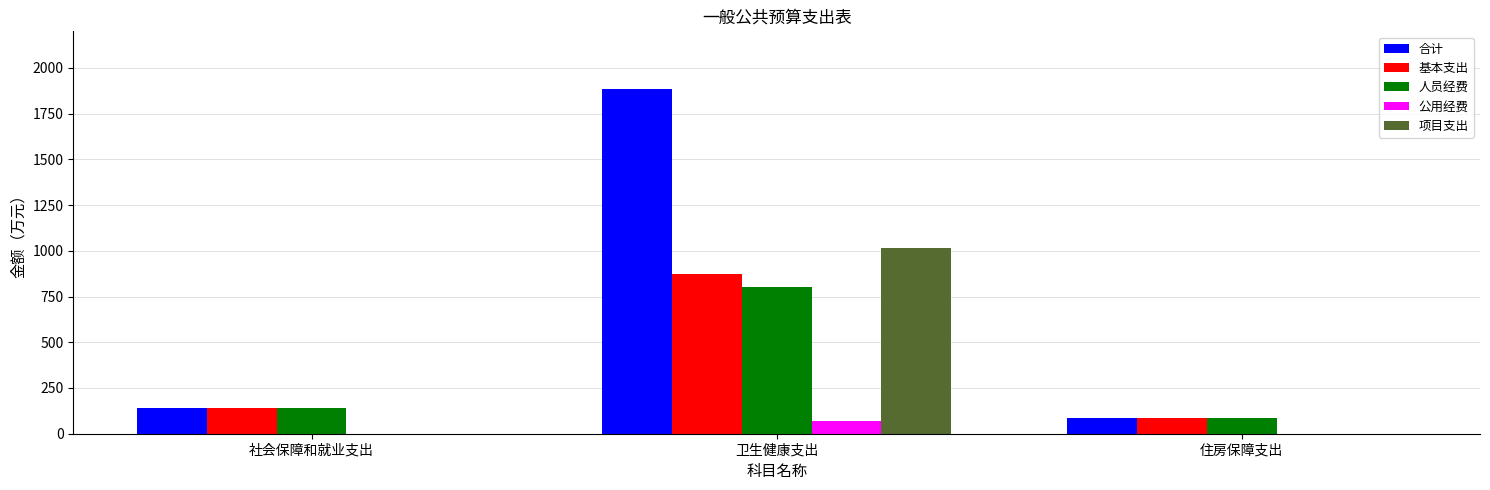

What is the maximum value for 项目支出?

1012.8